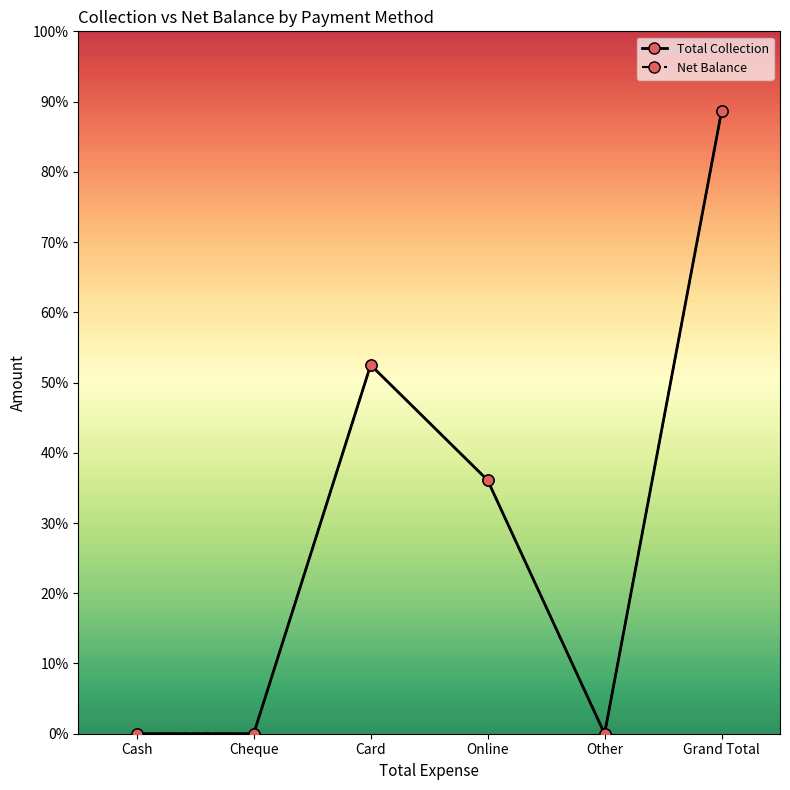

The value of Net Balance at Cash is 0.0. True or false?

True